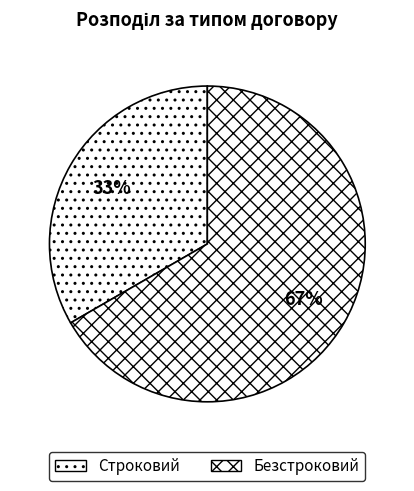

Which category has the smallest portion of the pie?

Строковий